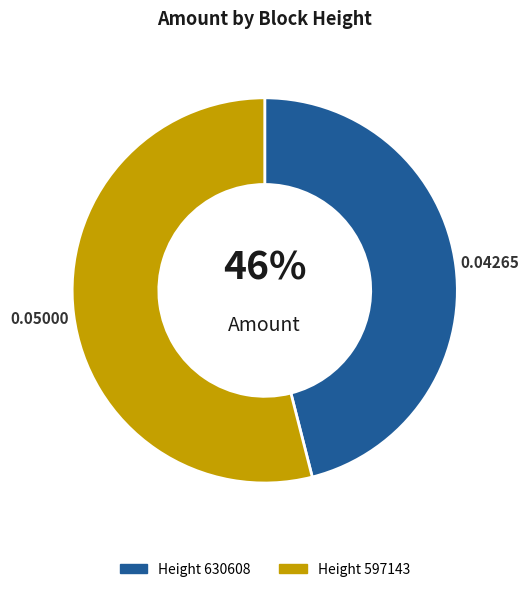

Is there a majority slice in this chart?

Yes